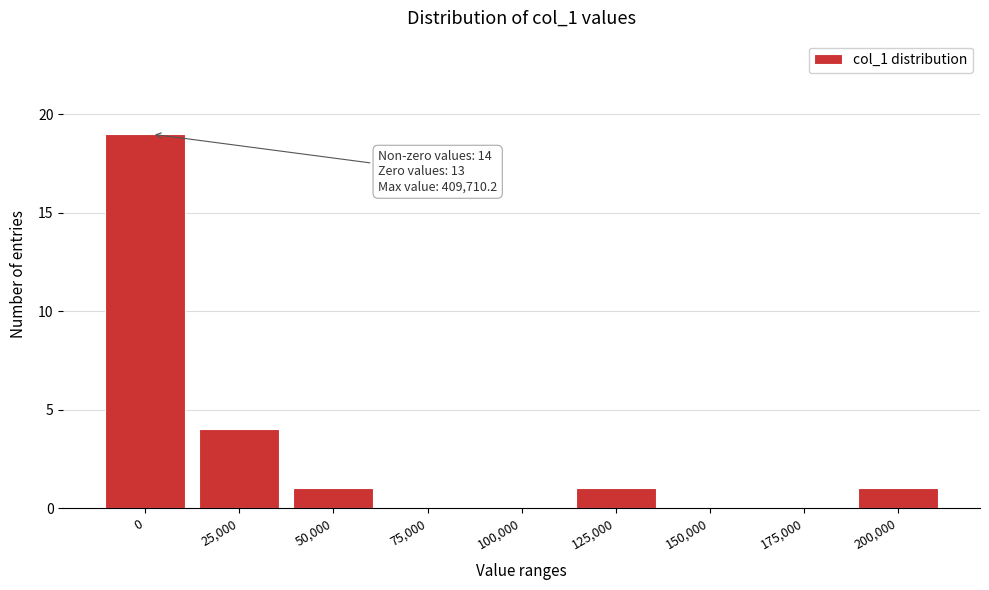

Reading left to right, extract all data points from this chart.

0=19	25,000=4	50,000=1	75,000=0	100,000=0	125,000=1	150,000=0	175,000=0	200,000=1